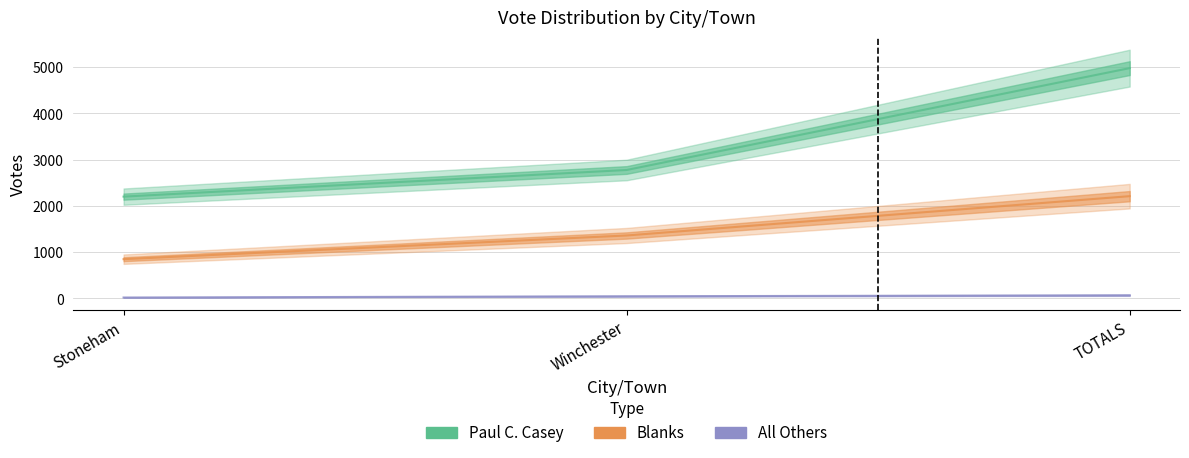

Does the chart have visible grid lines?

Yes